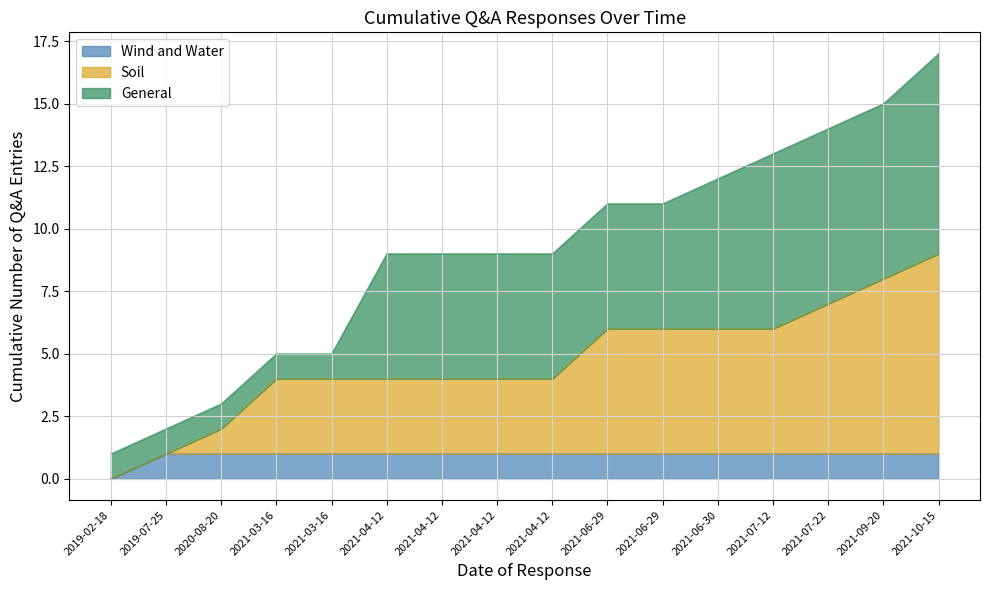

Does the chart display data point markers on the line(s)?

No